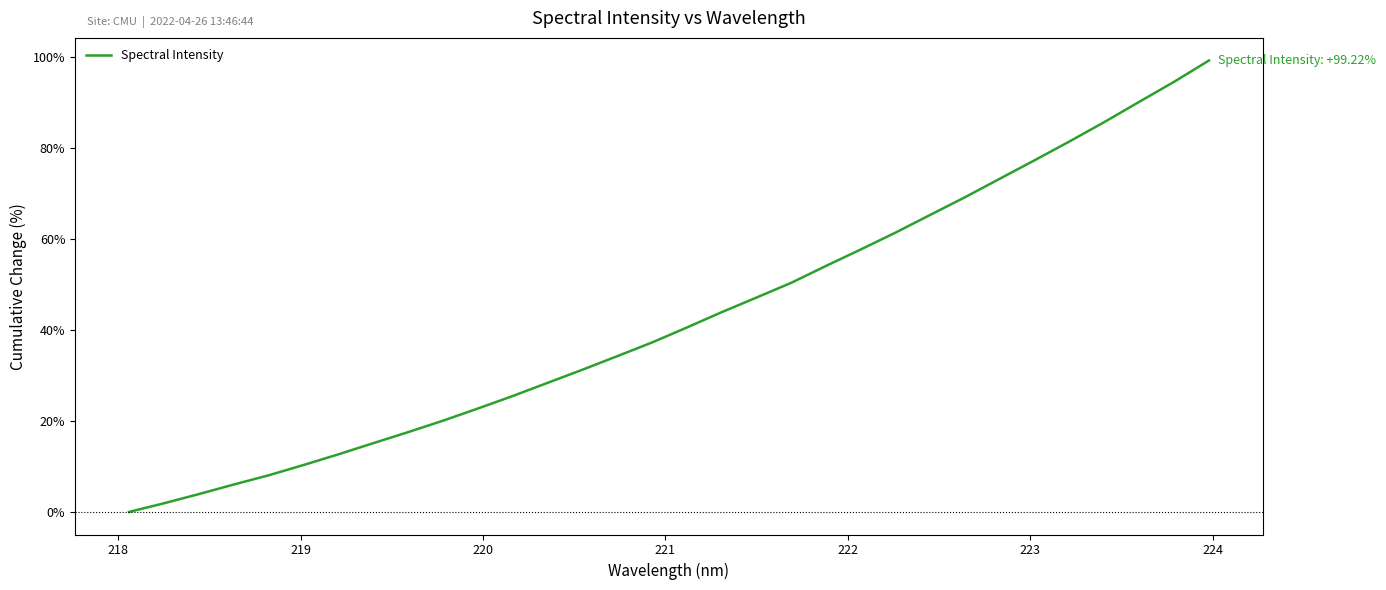

Reading right to left, list all the values displayed in this chart.

99.2	94.5	90.1	85.7	81.5	77.3	73.3	69.2	65.3	61.4	57.7	54.1	50.4	47.1	43.9	40.5	37.2	34.2	31.2	28.4	25.5	22.7	20.0	17.5	15.1	12.6	10.3	8.0	6.0	3.9	1.9	0.0